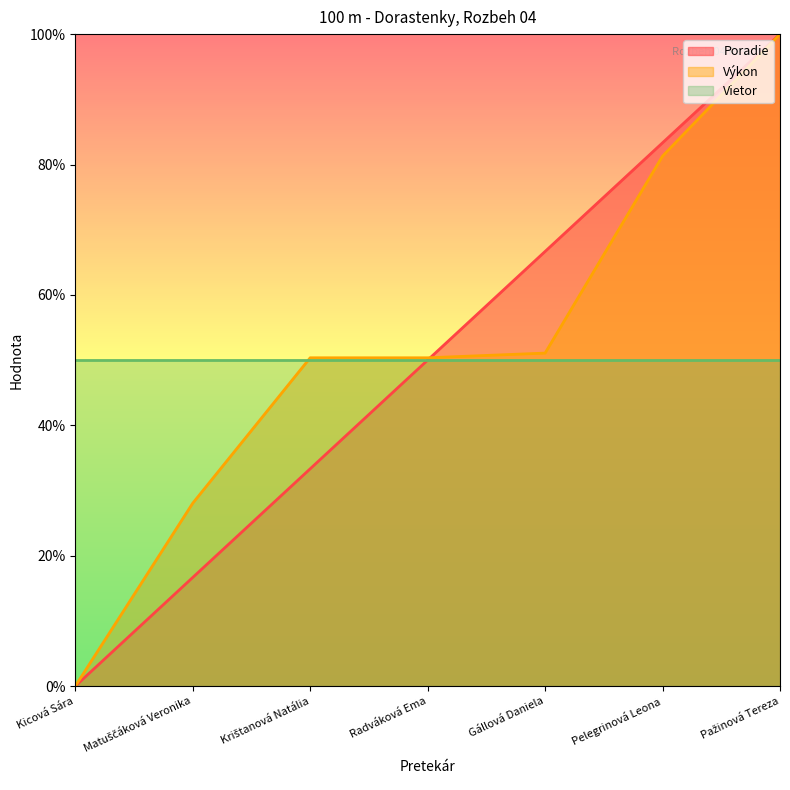

Is the value of Poradie at Gállová Daniela greater than the value of Výkon at Kicová Sára?

Yes